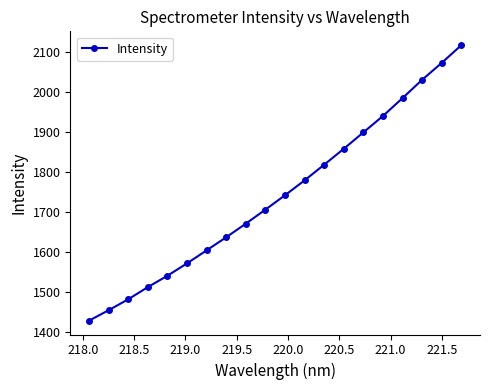

True or false: the data has more than 1 interior local peaks.

False